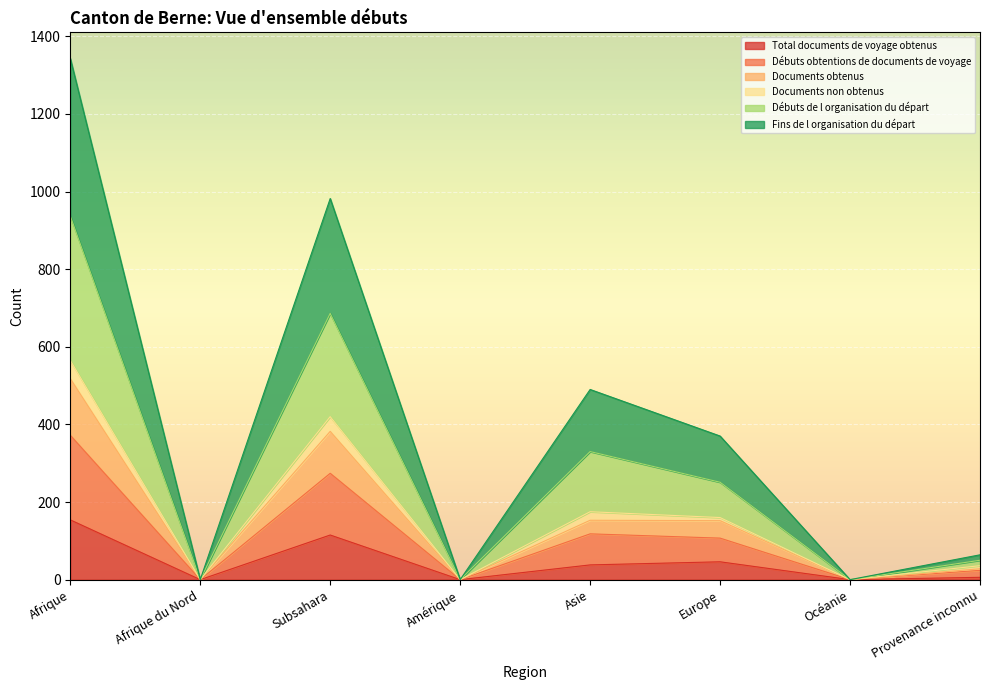

At which label does Total documents de voyage obtenus reach its peak?

Afrique